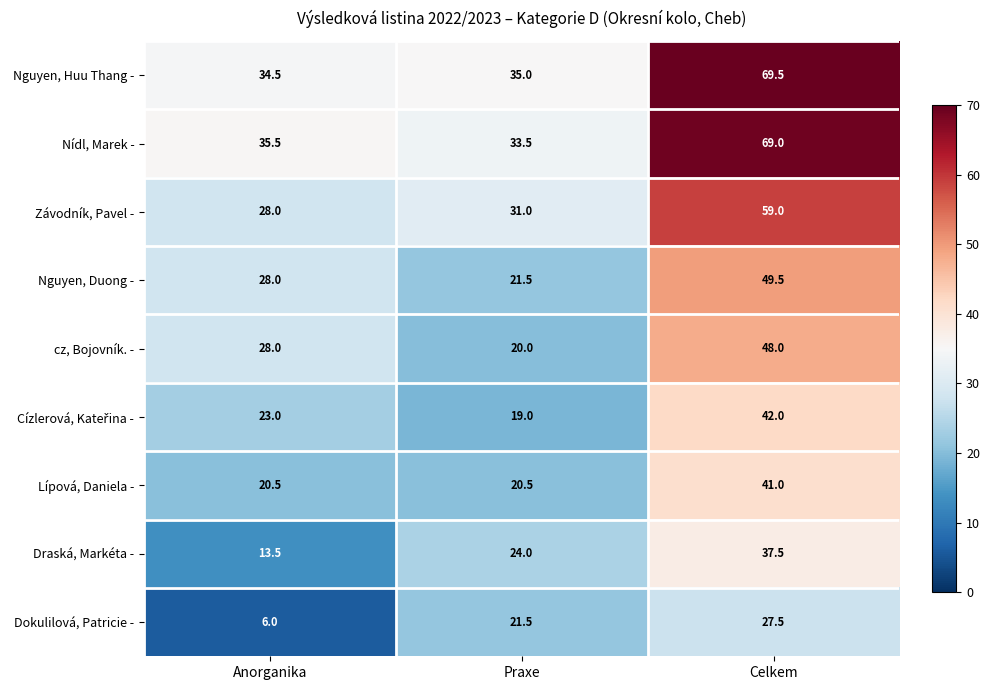

Which series has the largest range (max minus min)?

Nídl, Marek -